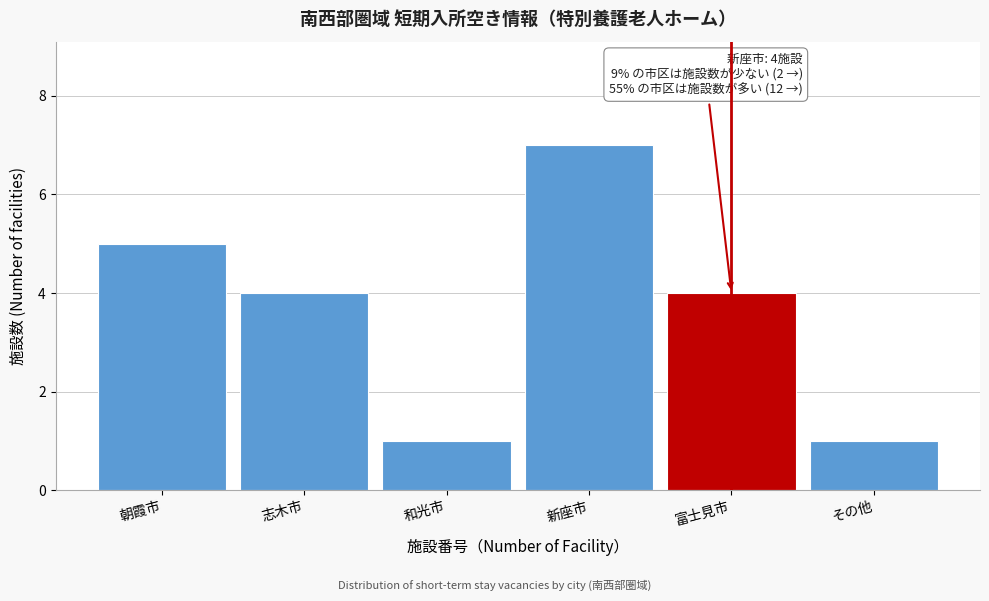

Reading right to left, list all the values displayed in this chart.

1	4	7	1	4	5